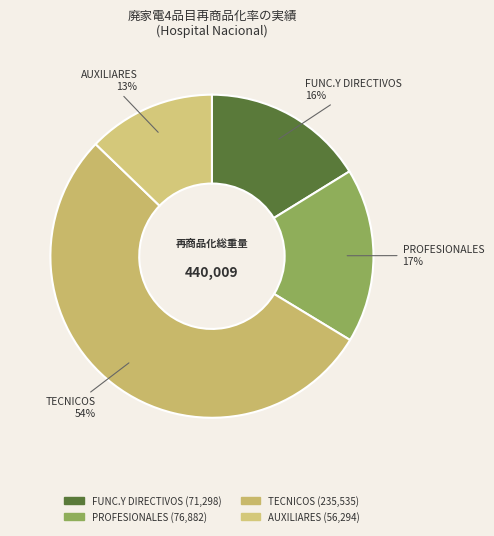

Which category has the smallest portion of the pie?

AUXILIARES